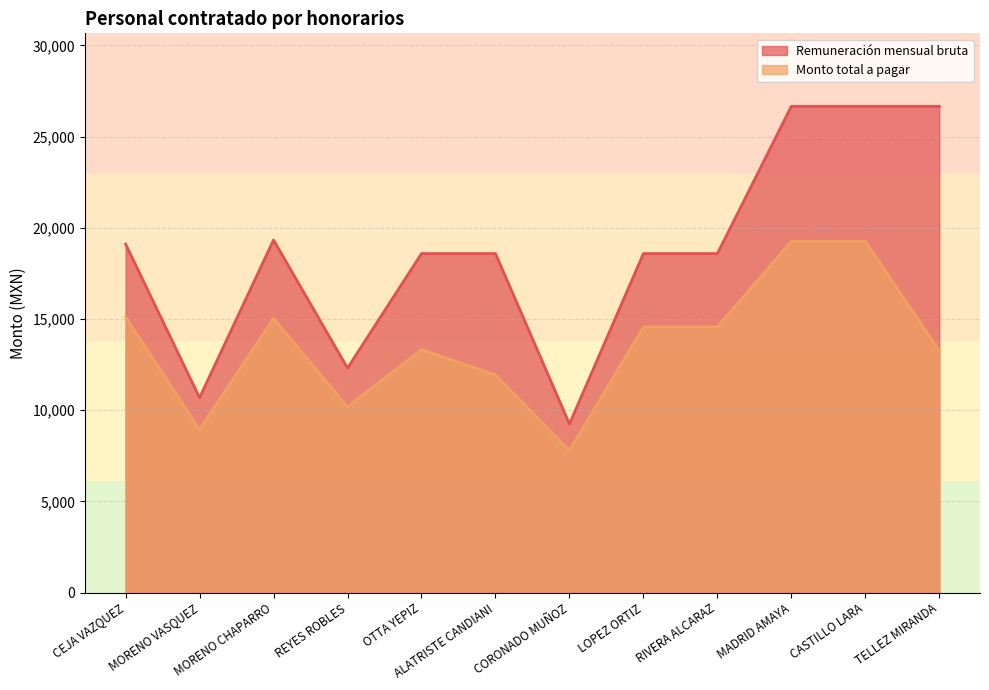

At ALATRISTE CANDIANI, list the series in order from smallest to largest.

Monto total a pagar, Remuneración mensual bruta